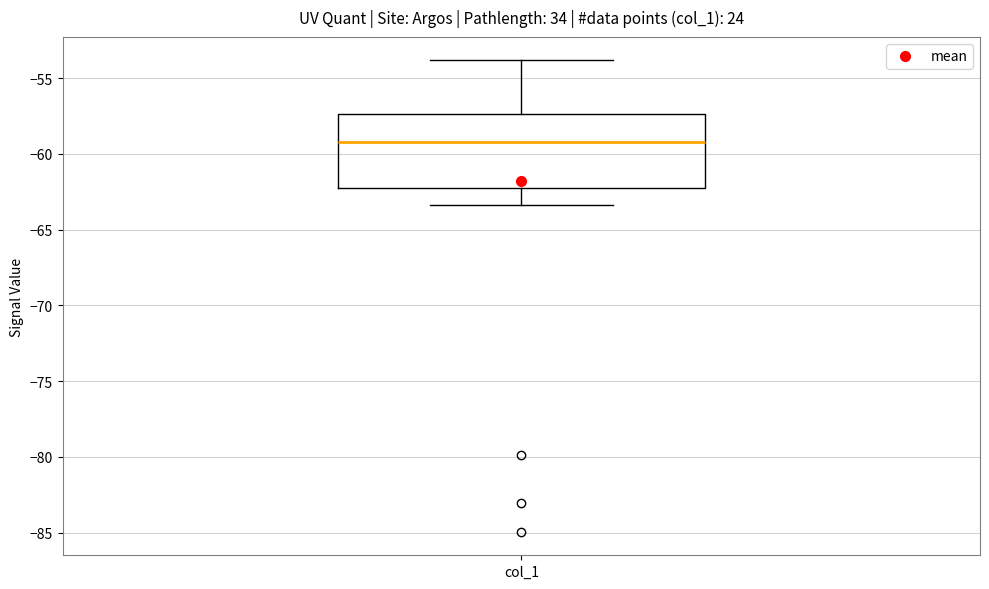

Where is the lower edge of the box for col_1 on the y-axis? The values are not printed on the chart, so give them approximately, as read against the axis.

-62.5